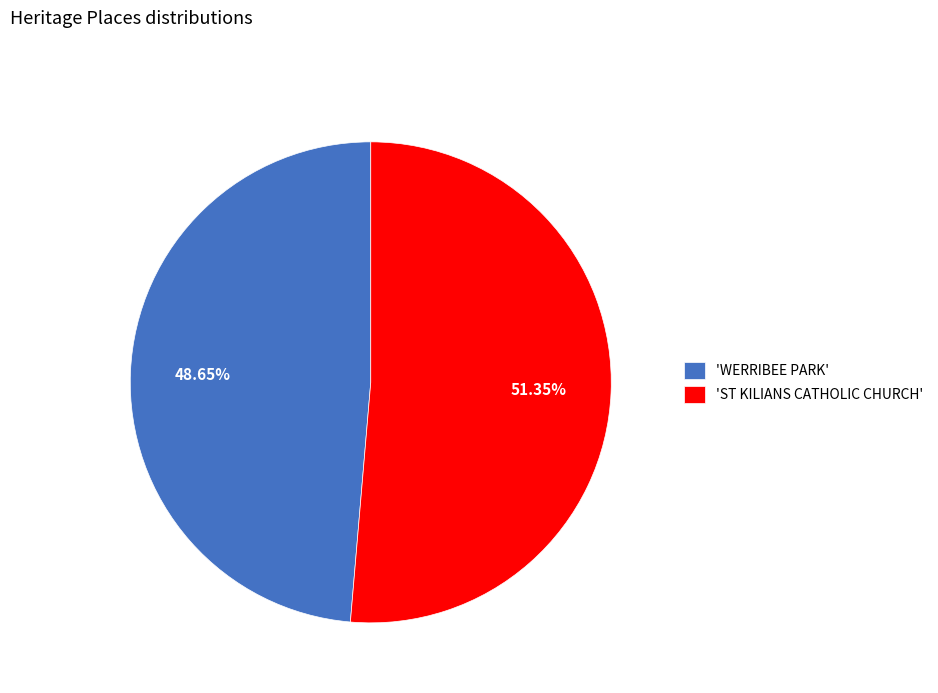

What is the largest slice in the pie chart?

'ST KILIANS CATHOLIC CHURCH'